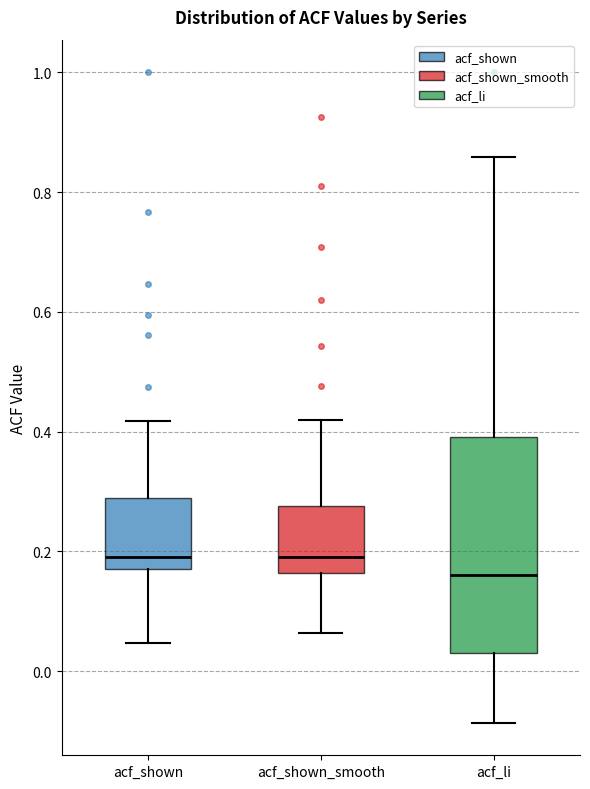

Reading left to right, transcribe this box plot: for each box, give where its median line is, the range the box spans, and where its two whiskers end, as read against the y-axis. The values are not printed on the chart, so give them approximately, as read against the axis.

acf_shown: median 0.20, box 0.18 to 0.28, whiskers 0.04 to 0.42
acf_shown_smooth: median 0.20, box 0.16 to 0.28, whiskers 0.06 to 0.42
acf_li: median 0.16, box 0.04 to 0.40, whiskers -0.08 to 0.86